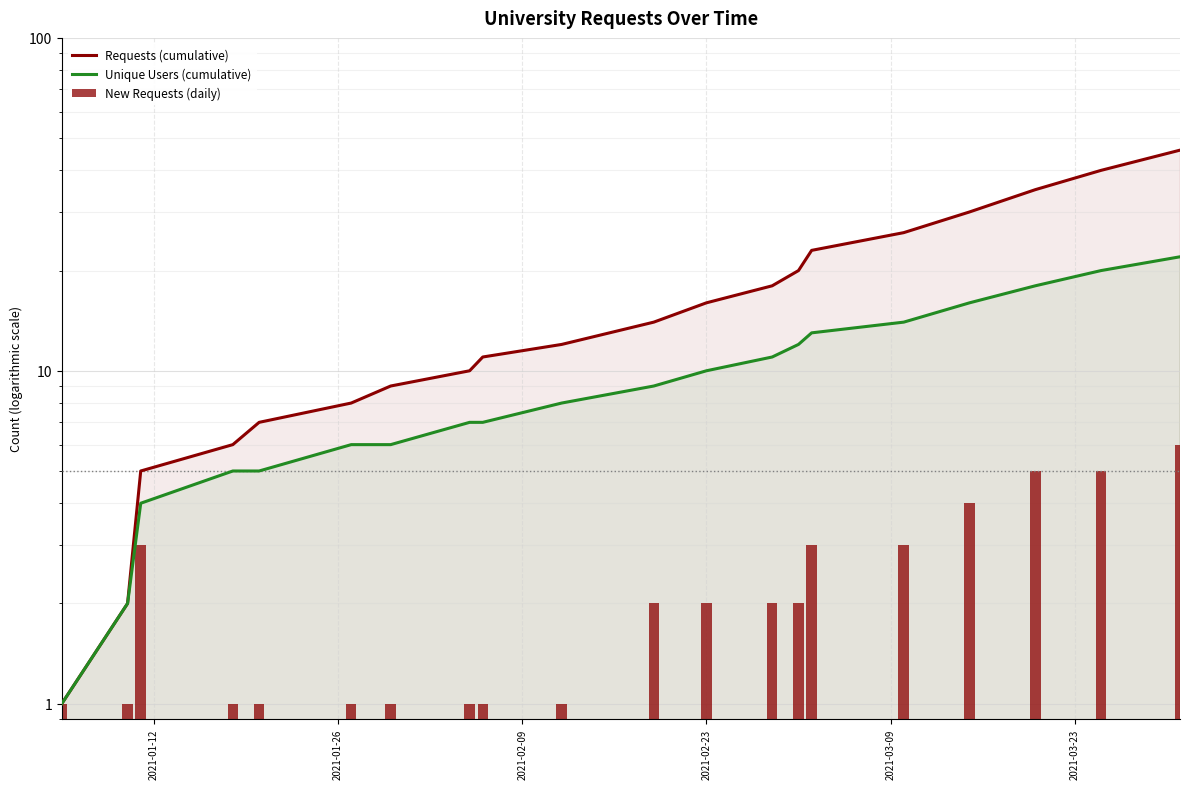

True or false: Requests (cumulative) has a value of 2 at 2021-02-09.

False